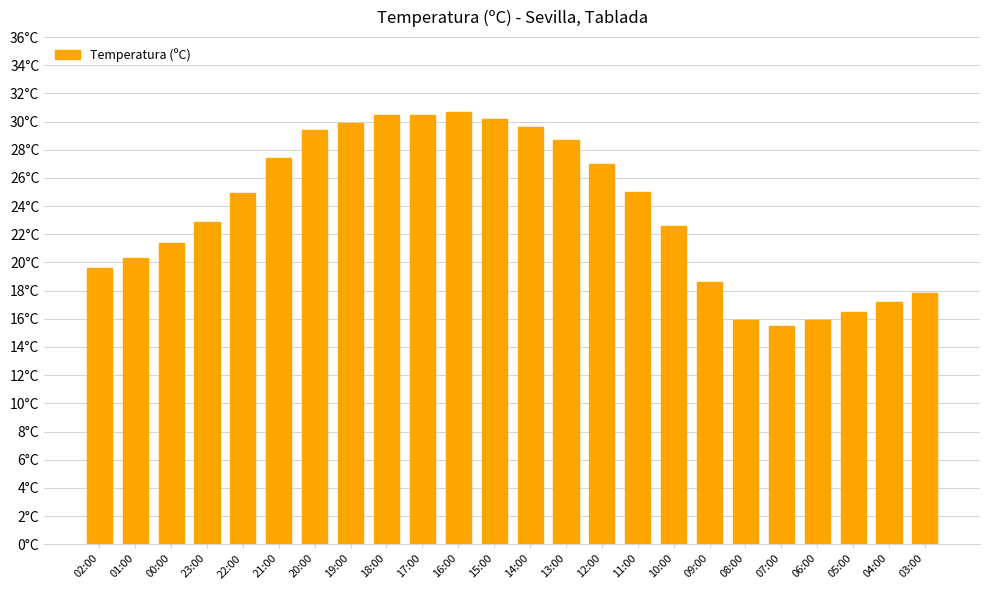

Reading left to right, what are all the values shown in this chart?

02:00=19.6	01:00=20.3	00:00=21.4	23:00=22.9	22:00=24.9	21:00=27.4	20:00=29.4	19:00=29.9	18:00=30.5	17:00=30.5	16:00=30.7	15:00=30.2	14:00=29.6	13:00=28.7	12:00=27.0	11:00=25.0	10:00=22.6	09:00=18.6	08:00=15.9	07:00=15.5	06:00=15.9	05:00=16.5	04:00=17.2	03:00=17.8